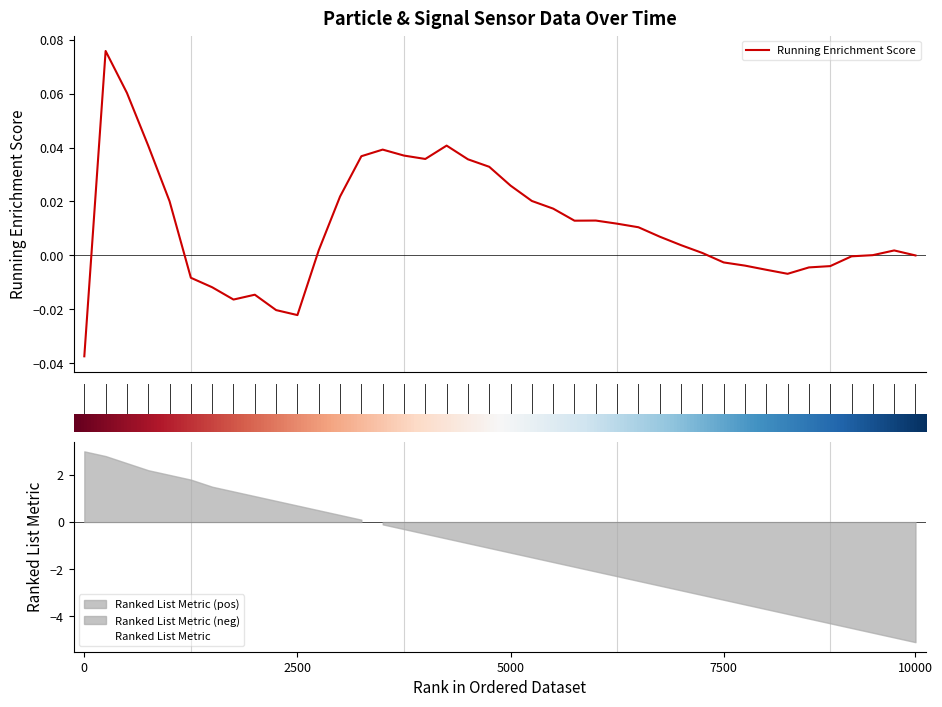

What is the sum of the Ranked List Metric values at 23 and 19?

-3.0